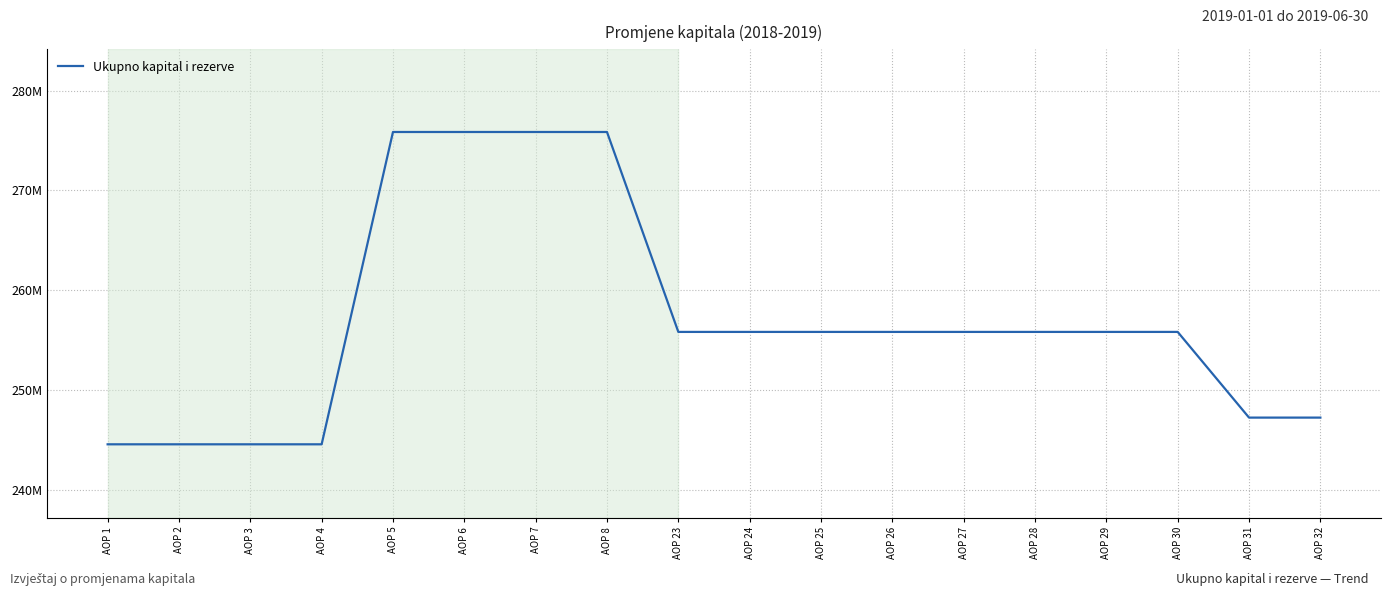

What is the change in value from AOP 23 to AOP 29?

+1